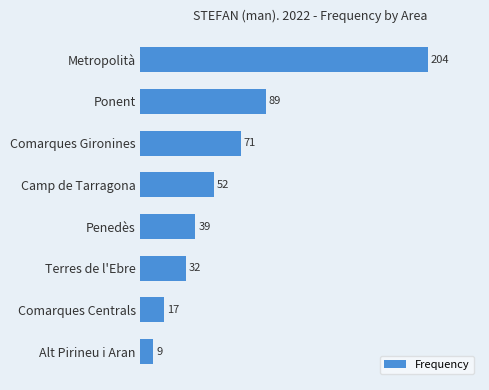

What is the maximum value shown in the chart?

204